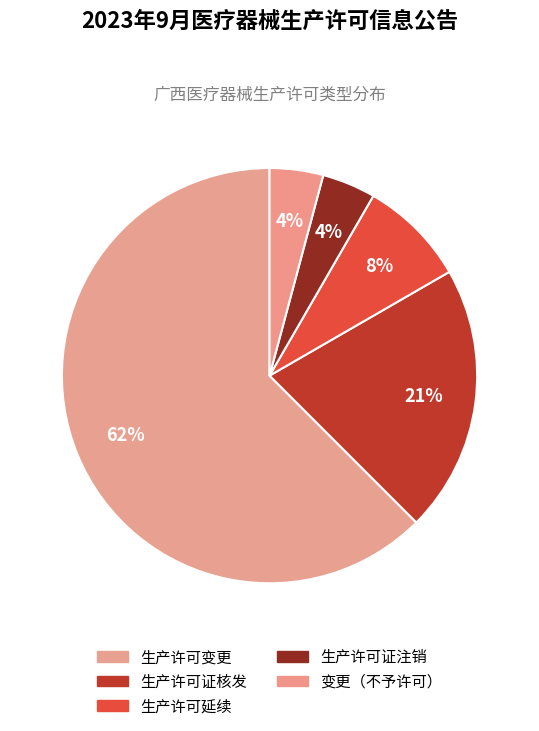

Which slice is the largest?

医疗器械（二类、三类）生产许可变更